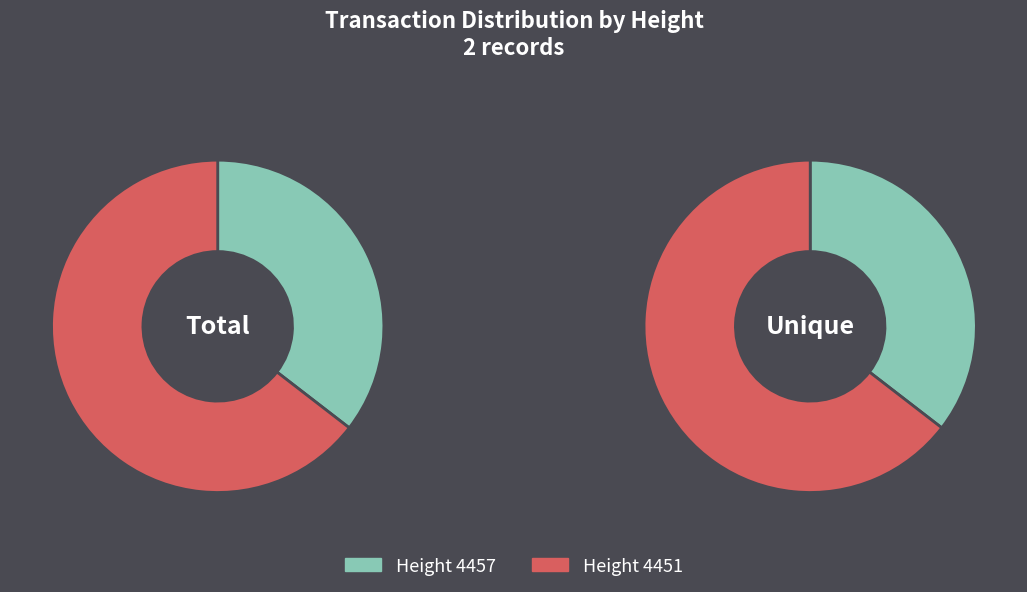

To the nearest percent, what percentage of the pie is 4451?

65%